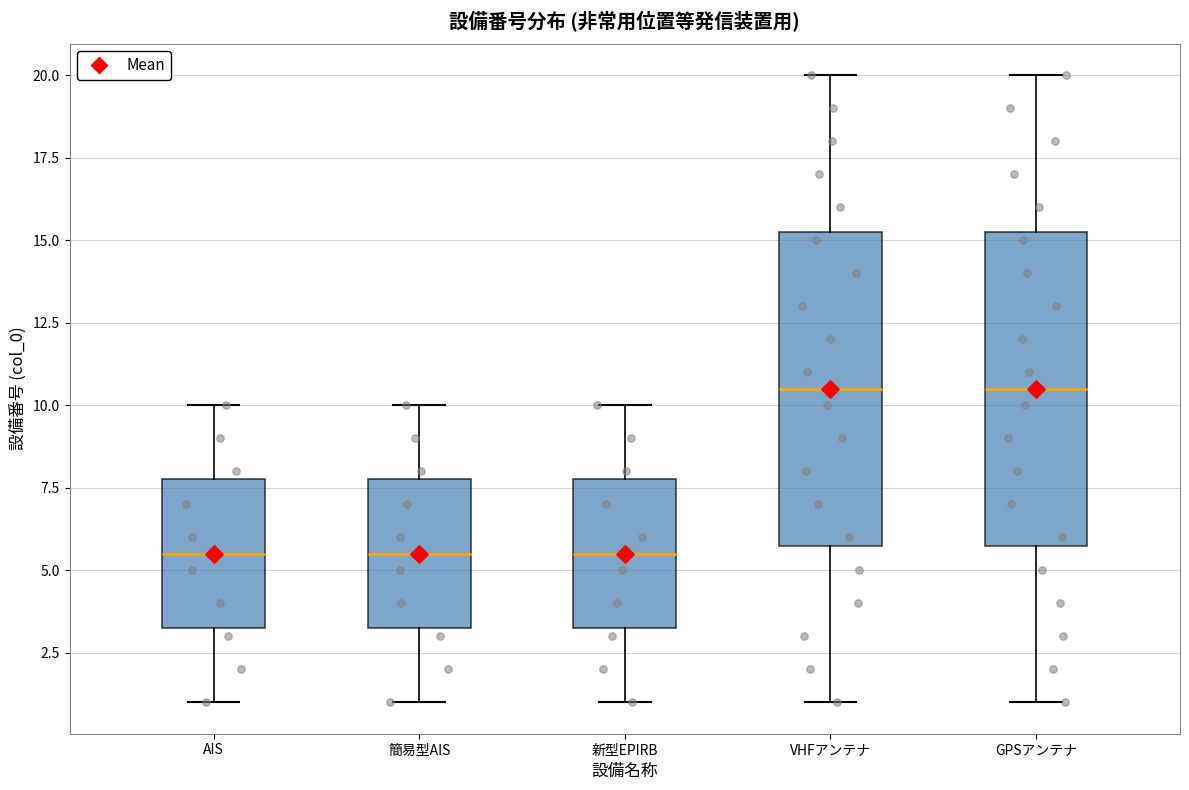

Reading left to right, transcribe this box plot: for each box, give where its median line is, the range the box spans, and where its two whiskers end, as read against the y-axis. The values are not printed on the chart, so give them approximately, as read against the axis.

AIS: median 5.5, box 3.5 to 8.0, whiskers 1.0 to 10.0
簡易型AIS: median 5.5, box 3.5 to 8.0, whiskers 1.0 to 10.0
新型EPIRB: median 5.5, box 3.5 to 8.0, whiskers 1.0 to 10.0
VHFアンテナ: median 10.5, box 6.0 to 15.5, whiskers 1.0 to 20.0
GPSアンテナ: median 10.5, box 6.0 to 15.5, whiskers 1.0 to 20.0